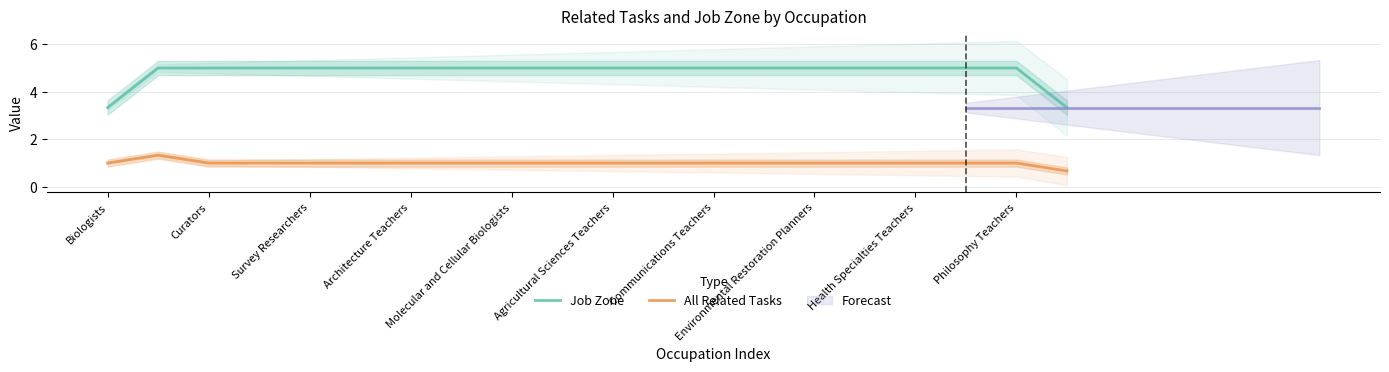

Where is Job Zone nearest to the value 4?

Biologists